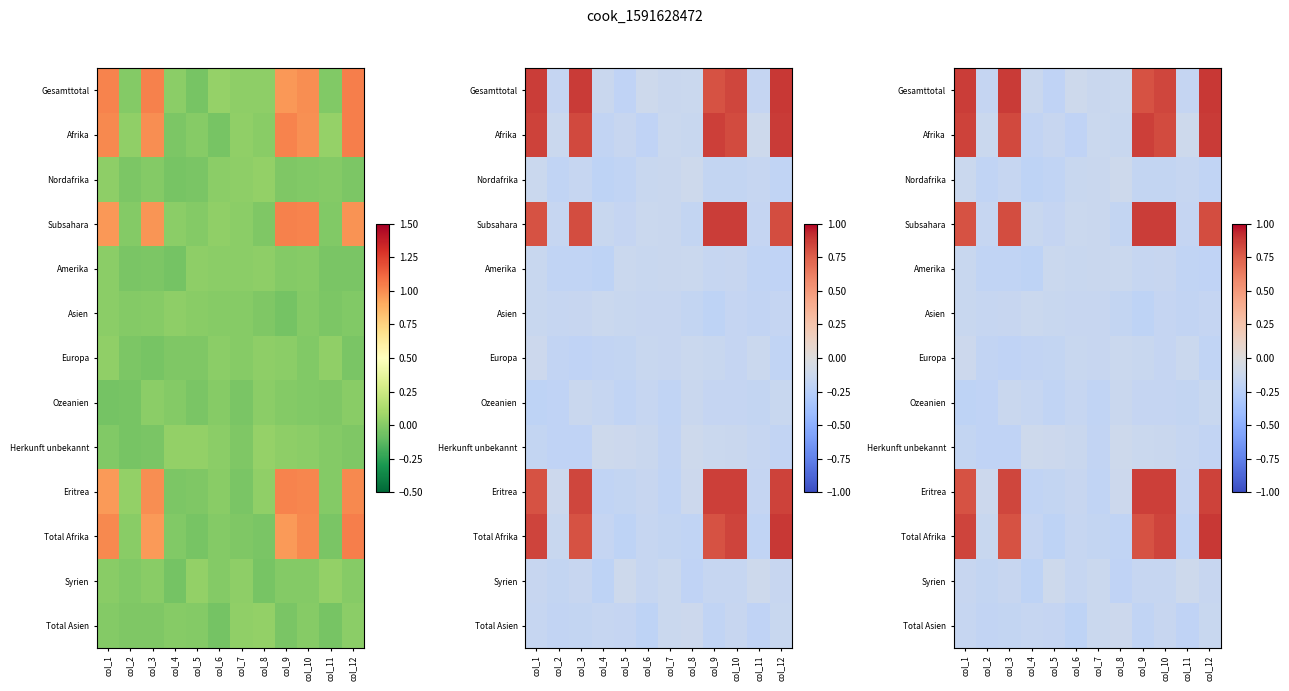

The value of Syrien at col_2 is -0.2. True or false?

True